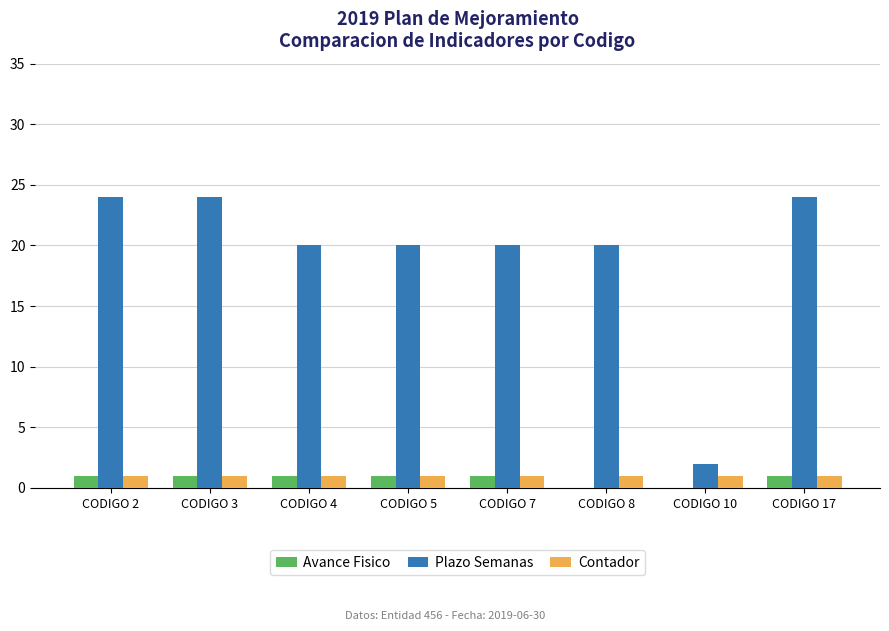

The value of Plazo Semanas at CODIGO 17 is 17. True or false?

False